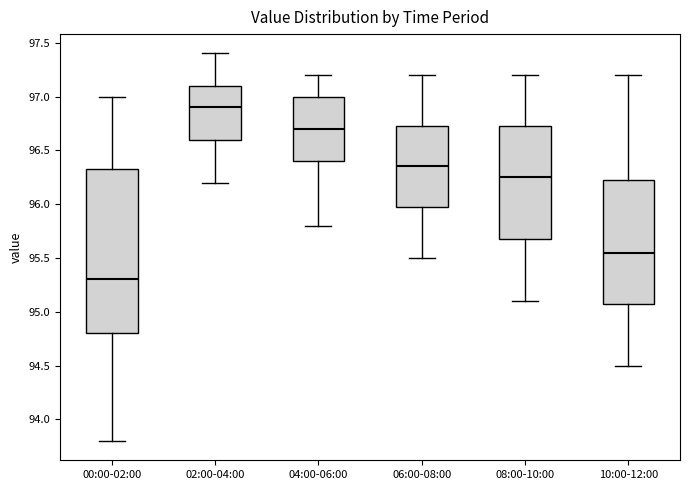

Reading left to right, read every box against the y-axis: the position of its median line, the range the box covers, and the ends of its whiskers. The values are not printed on the chart, so give them approximately, as read against the axis.

00:00-02:00: median 95.30, box 94.80 to 96.35, whiskers 93.80 to 97.00
02:00-04:00: median 96.90, box 96.60 to 97.10, whiskers 96.20 to 97.40
04:00-06:00: median 96.70, box 96.40 to 97.00, whiskers 95.80 to 97.20
06:00-08:00: median 96.35, box 96.00 to 96.75, whiskers 95.50 to 97.20
08:00-10:00: median 96.25, box 95.70 to 96.75, whiskers 95.10 to 97.20
10:00-12:00: median 95.55, box 95.10 to 96.25, whiskers 94.50 to 97.20